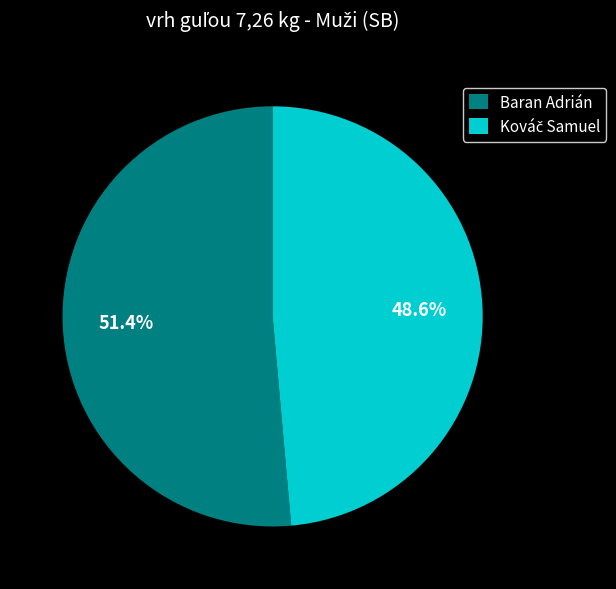

Is Baran Adrián the majority of the pie?

Yes